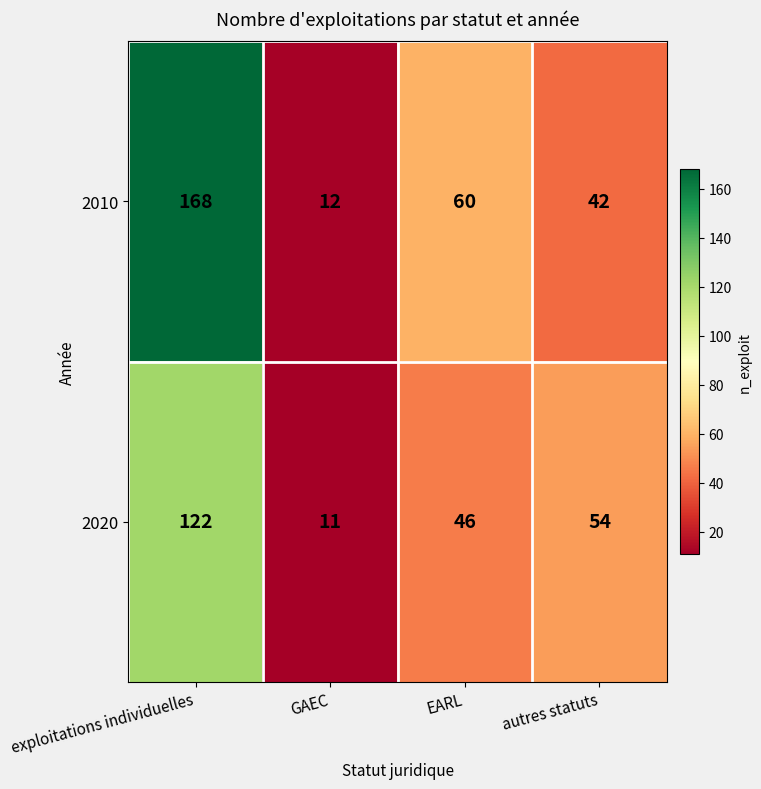

What is the minimum value shown in the chart?

11